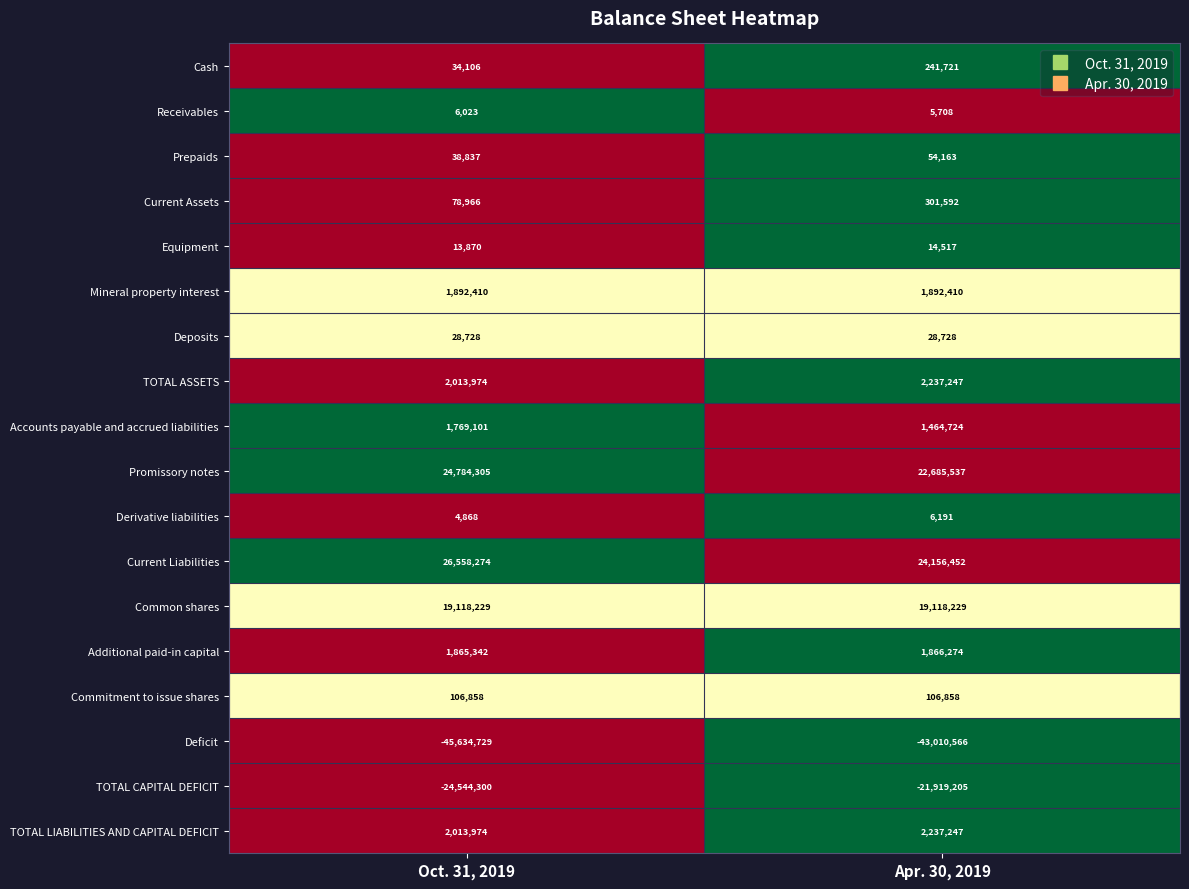

The Receivables series shows 6023 at Oct. 31, 2019. True or false?

True